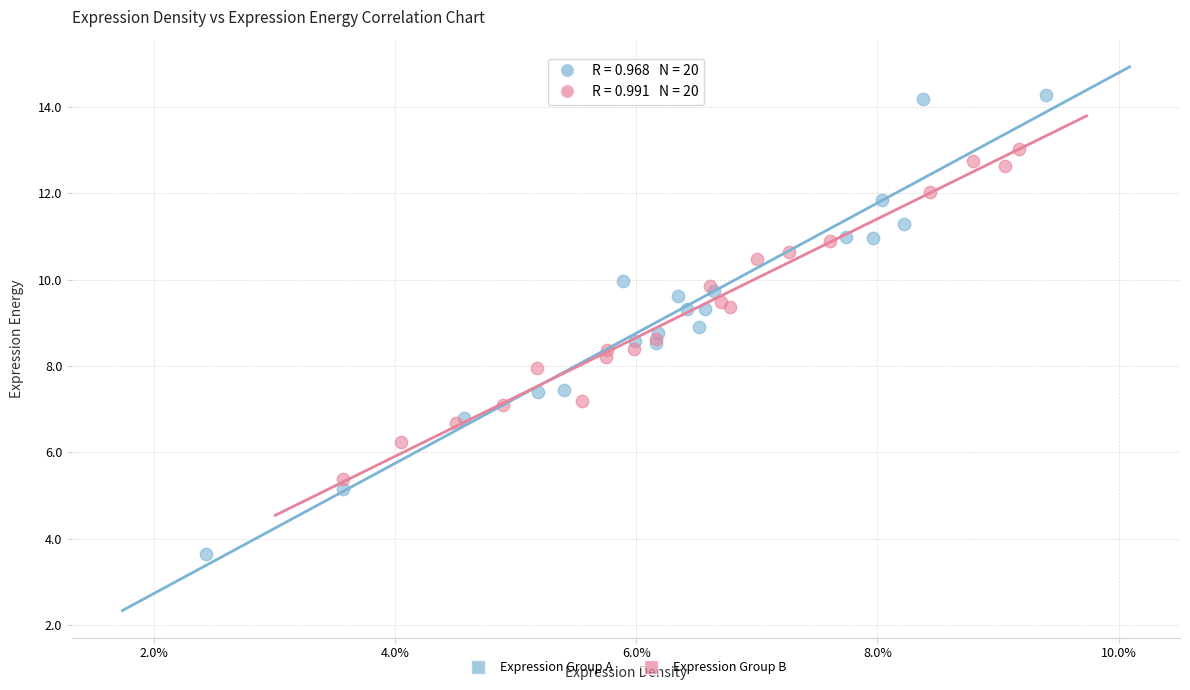

Which series contains the highest Y value?

Expression Group A